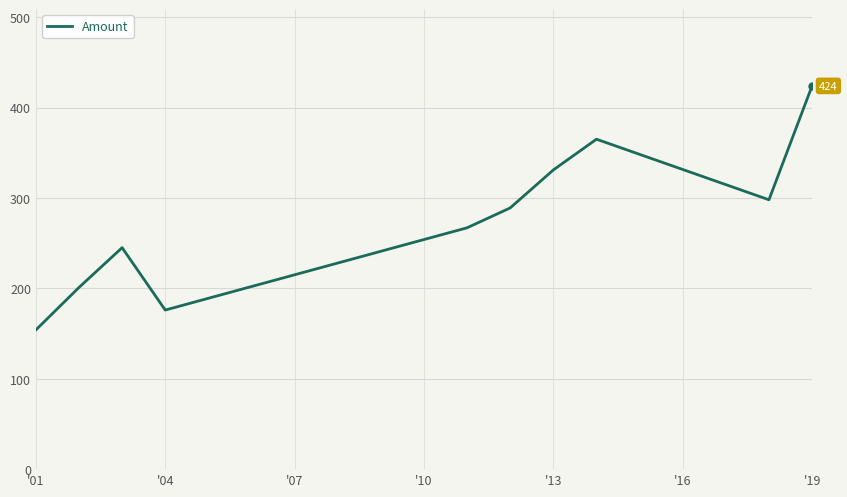

What is the difference between the maximum and minimum values?

270